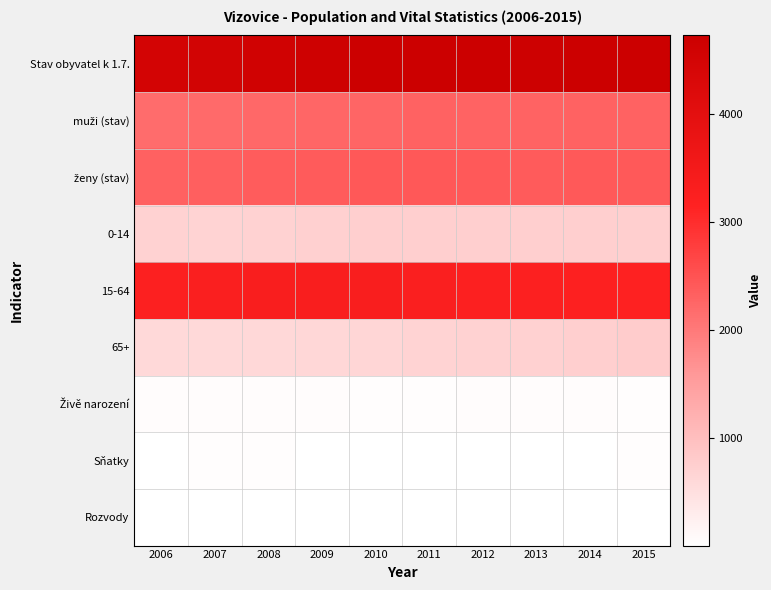

Which category has the lowest value across all series?

2009